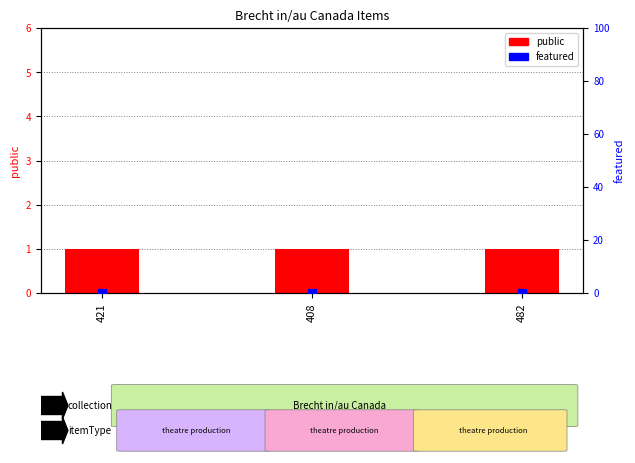

What are all the series names shown in the legend?

public, featured